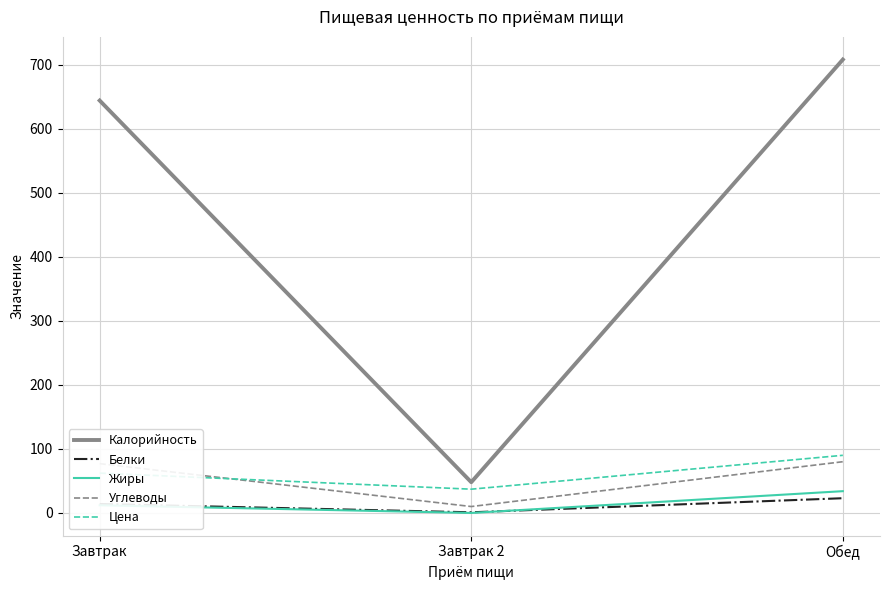

How many lines are shown in the chart?

5